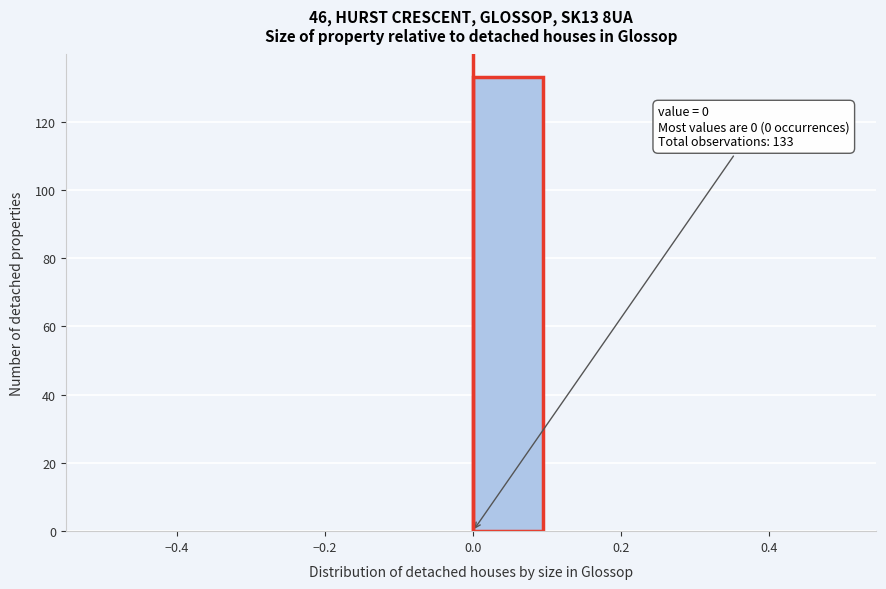

Which range on the x-axis has the tallest bar?

0.0 to 0.1